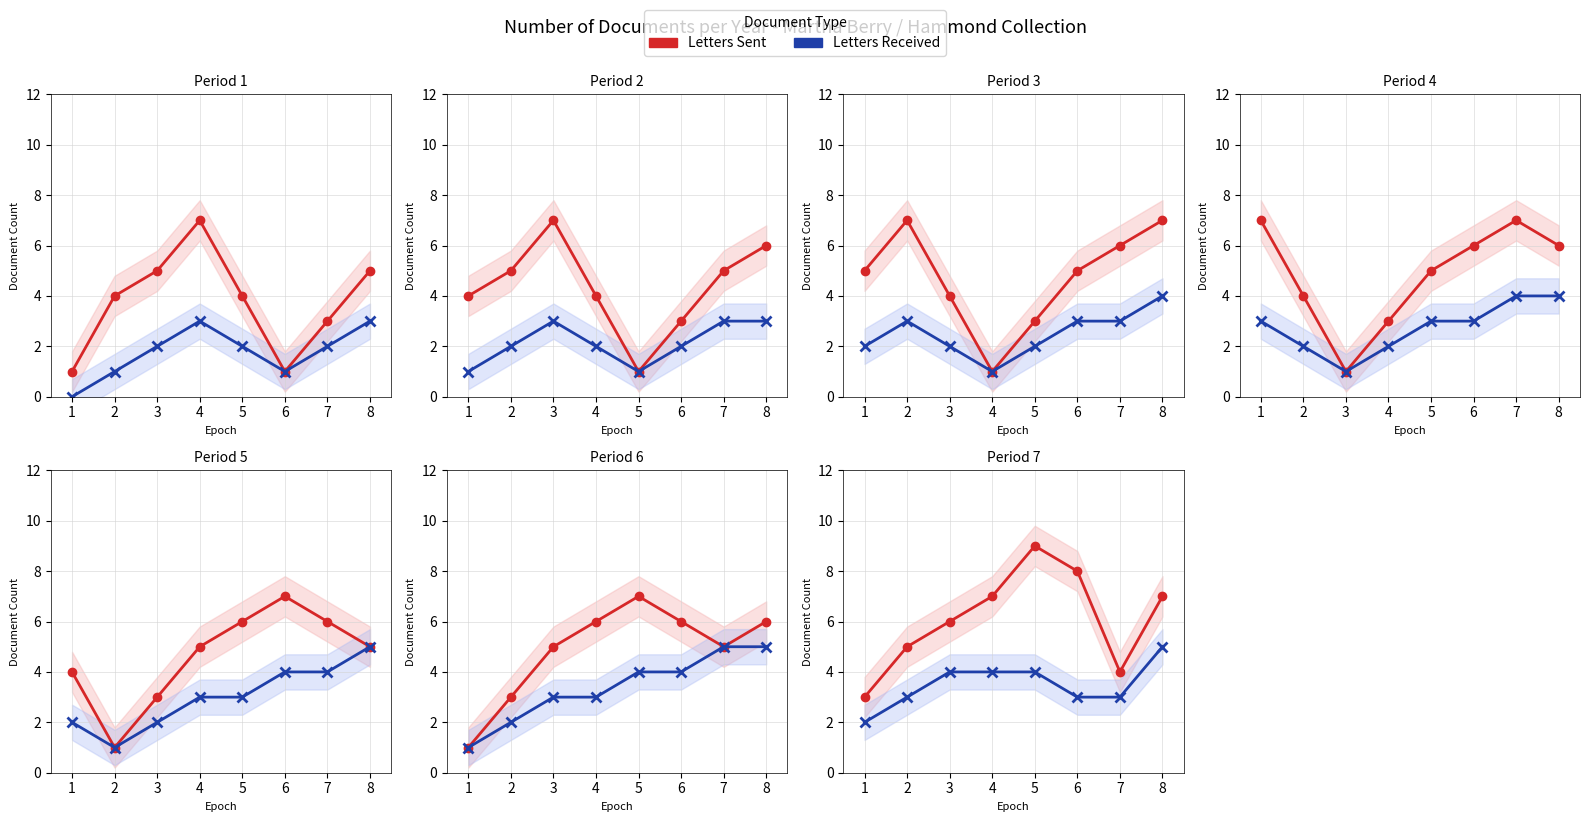

What is the difference between the maximum and second lowest values in the Letters Sent series?

5